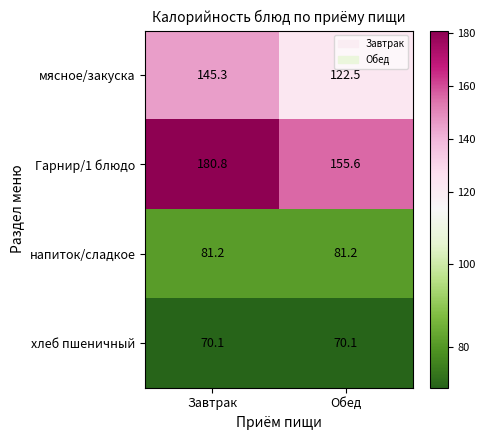

Reading left to right, list all the values displayed in this chart.

мясное/закуска: 145.3	122.5
Гарнир/1 блюдо: 180.8	155.6
напиток/сладкое: 81.2	81.2
хлеб пшеничный: 70.1	70.1